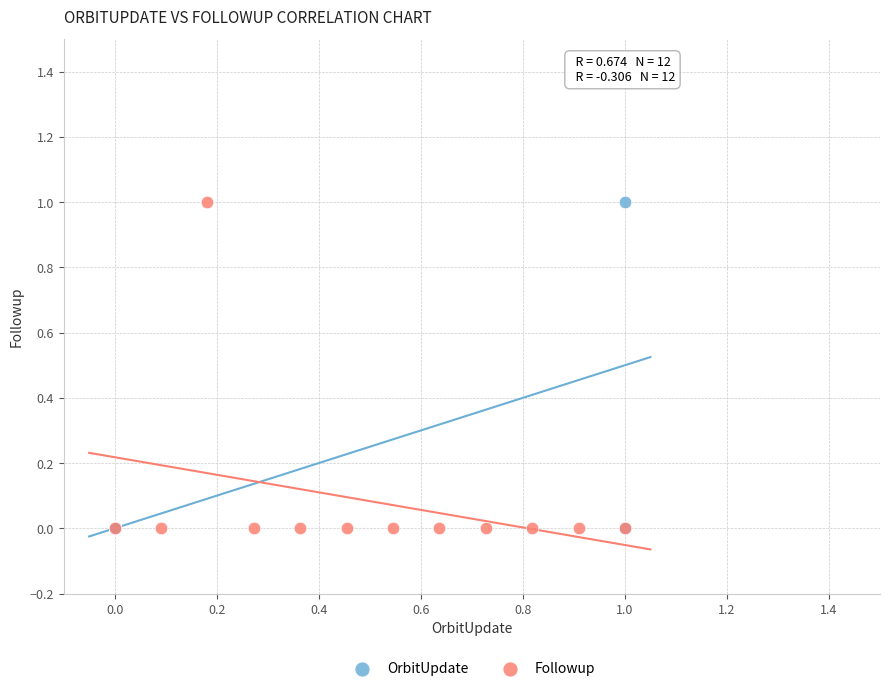

What are all the series names shown in the legend?

OrbitUpdate, Followup